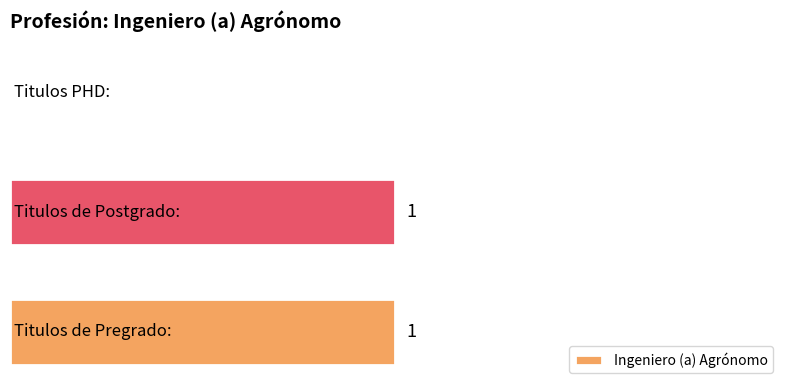

Are the bars grouped side by side (vs. stacked)?

No